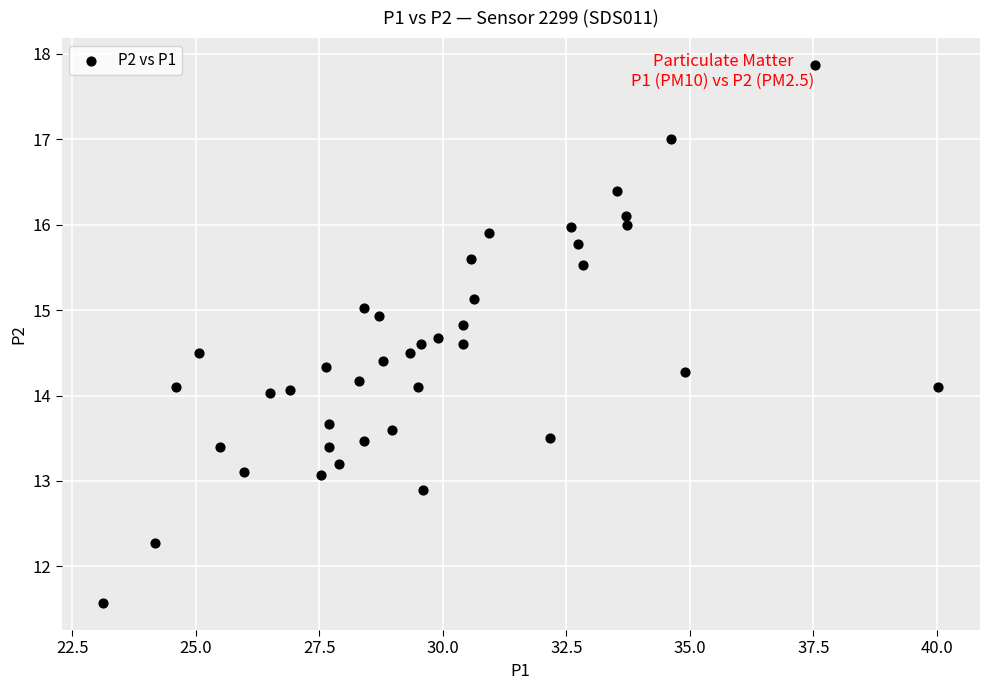

What is the range of Y values (max minus min)?

6.3